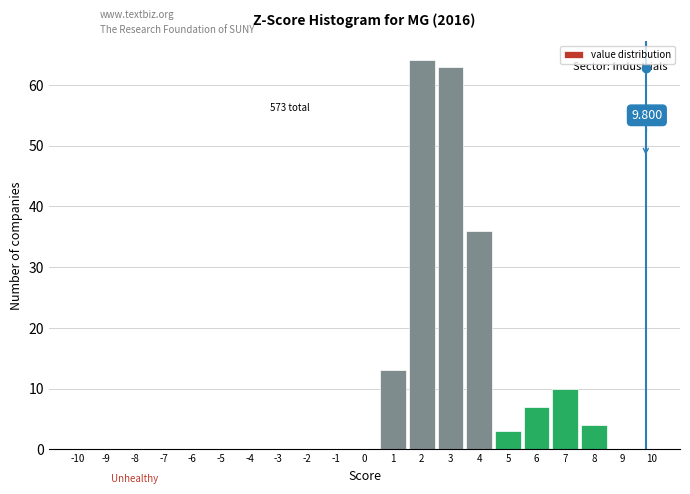

Which range on the x-axis has the tallest bar?

1.5 to 2.5